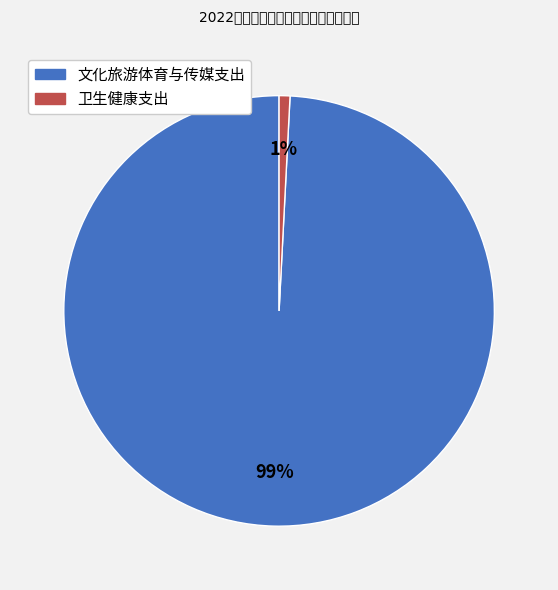

Which slice is the largest?

文化旅游体育与传媒支出